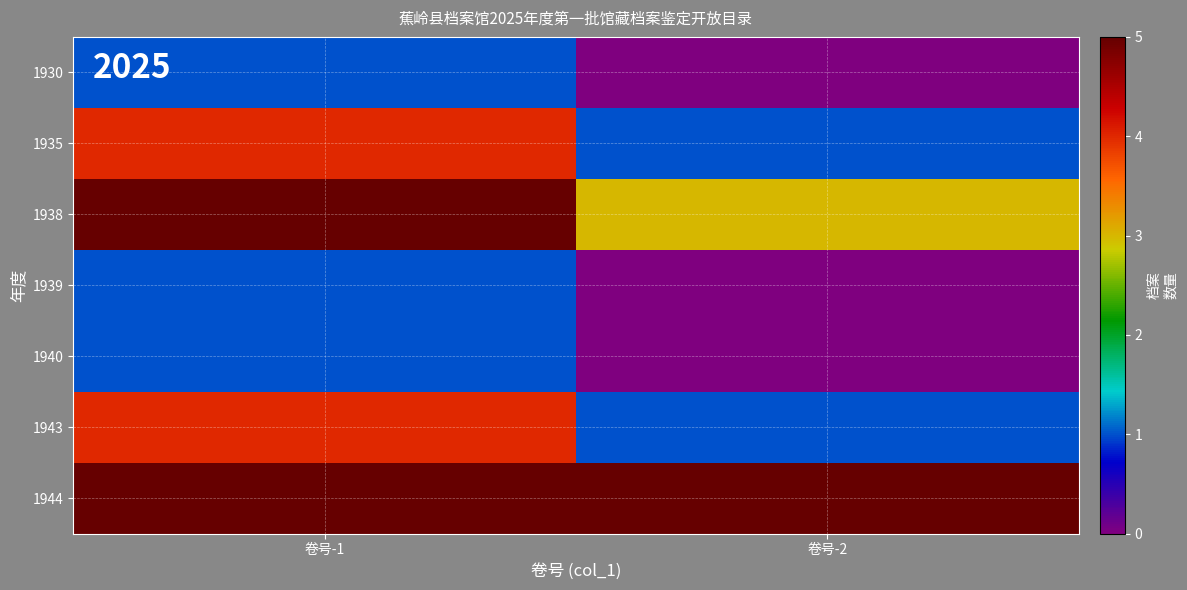

At which category is the sum across all series the highest?

卷号-1